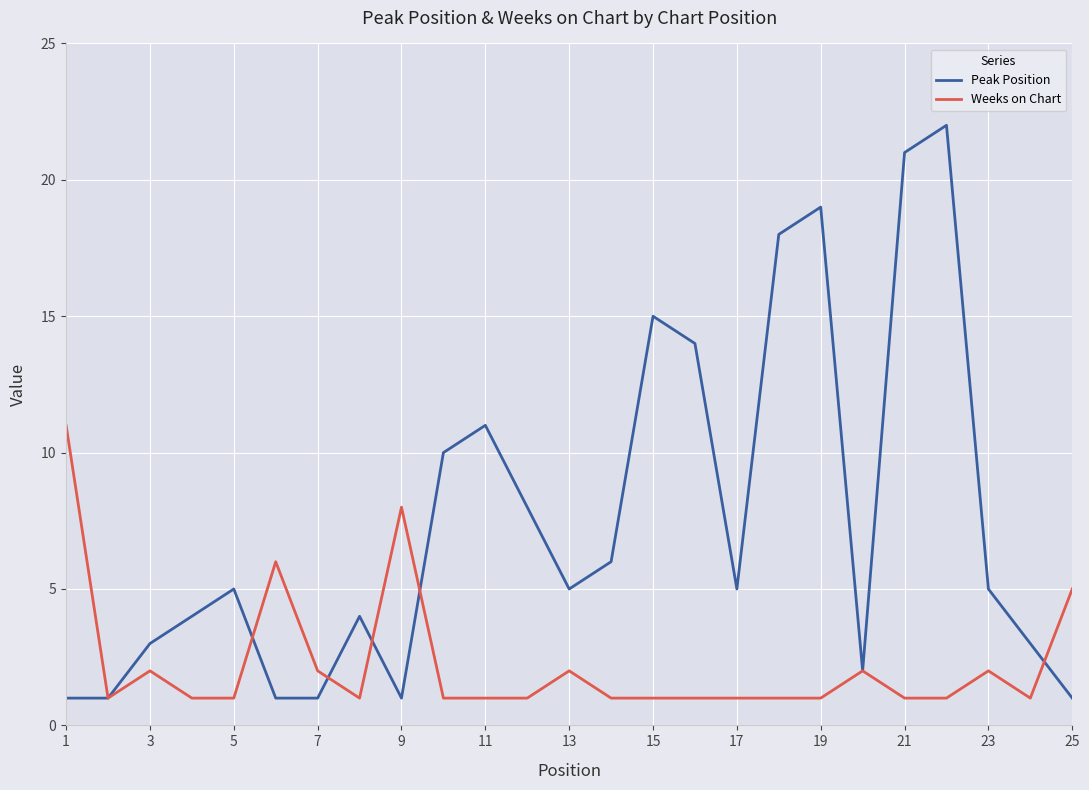

What is the maximum value shown in the chart?

22